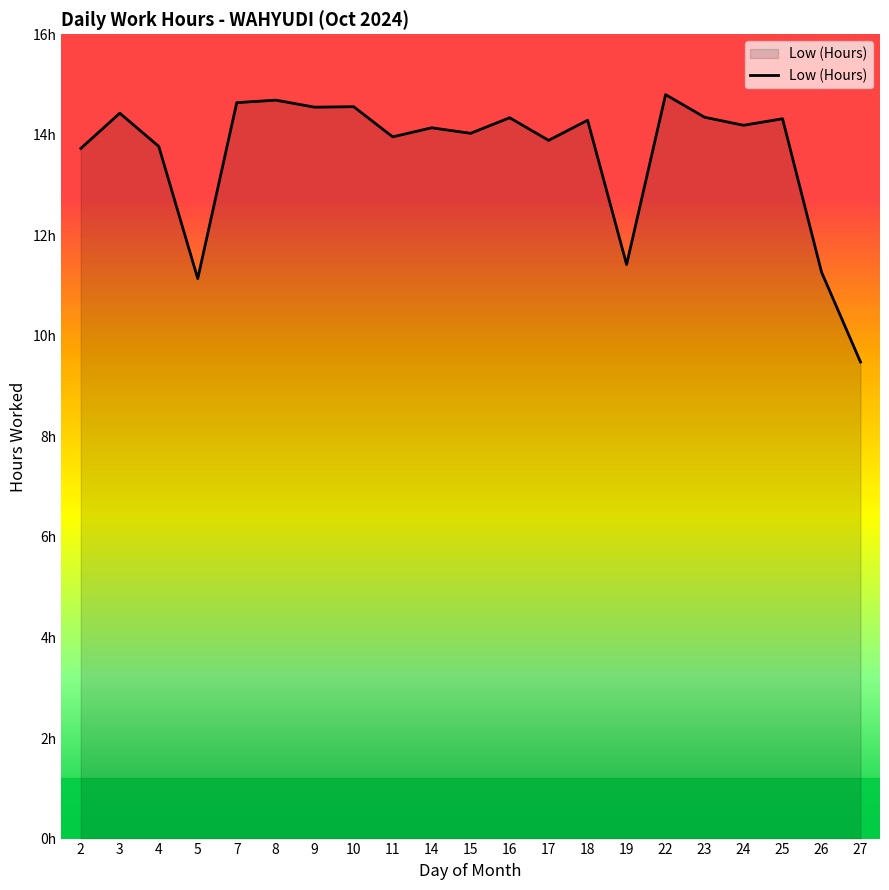

Does the chart display data point markers on the line(s)?

No